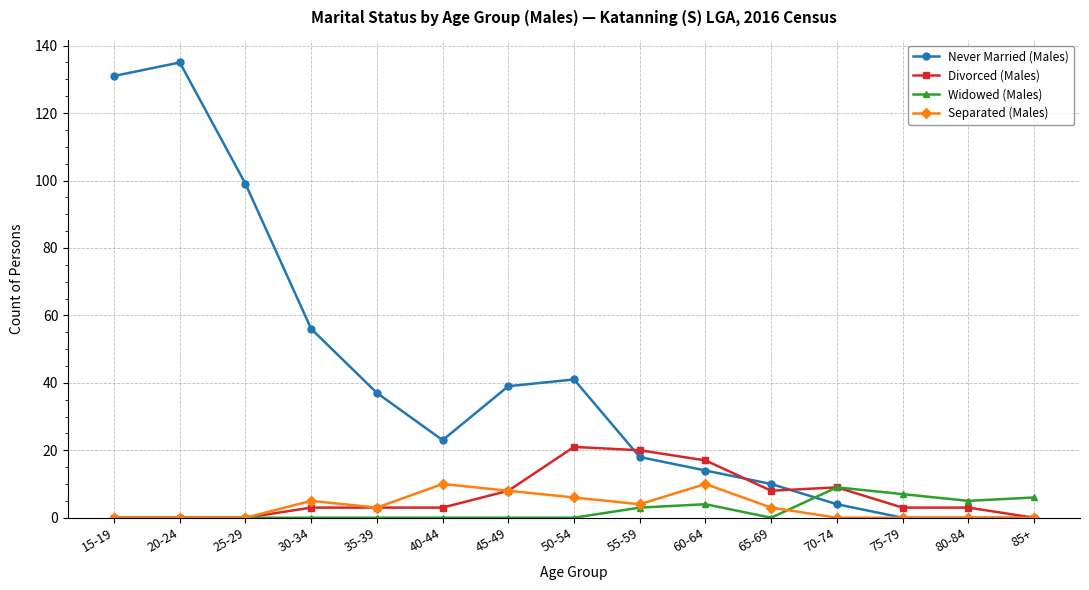

How many intersections are there between Never Married (Males) and Widowed (Males)?

1